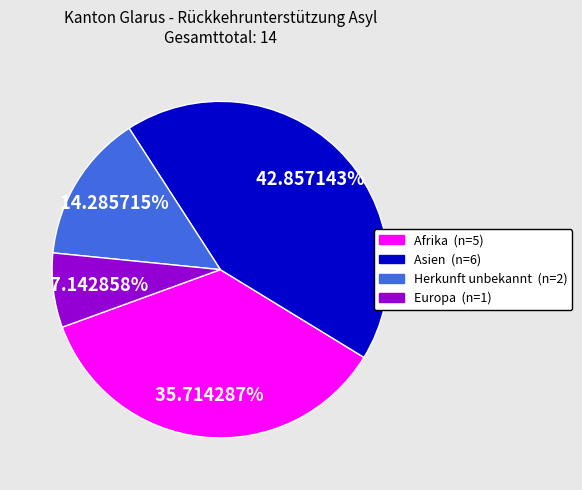

How many segments does this pie chart have?

4